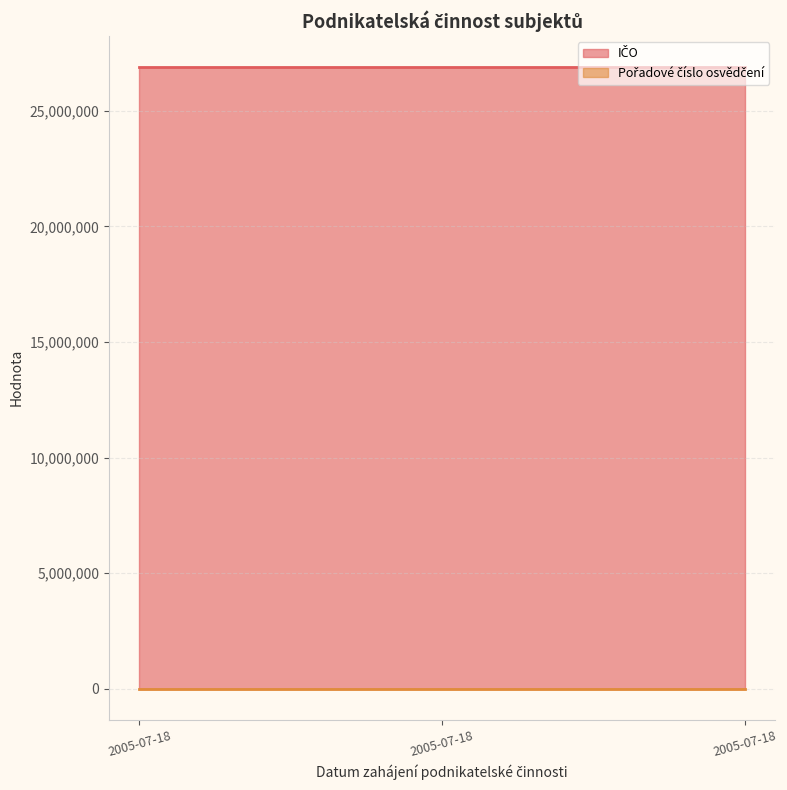

True or false: Pořadové číslo osvědčení has a value of 151 at 2005-07-18.

True